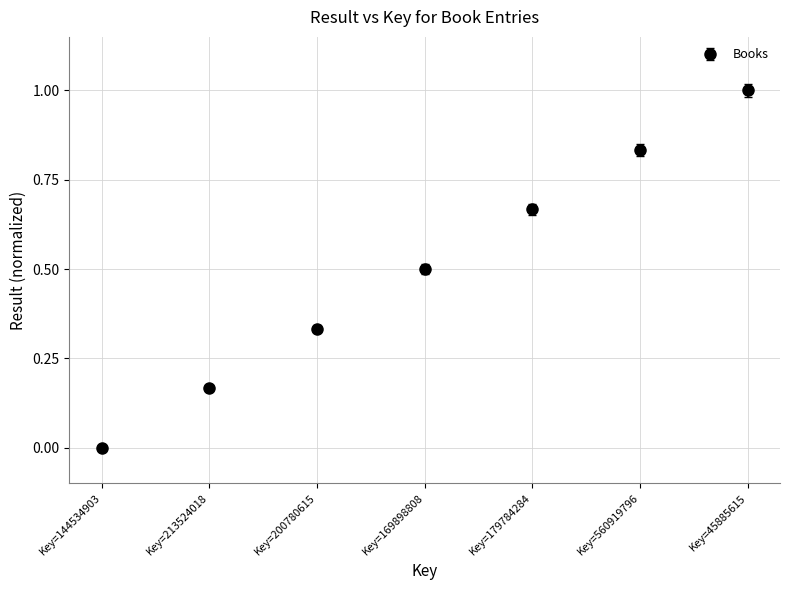

Between Key=179784284 and Key=169898808, which is larger?

Key=179784284